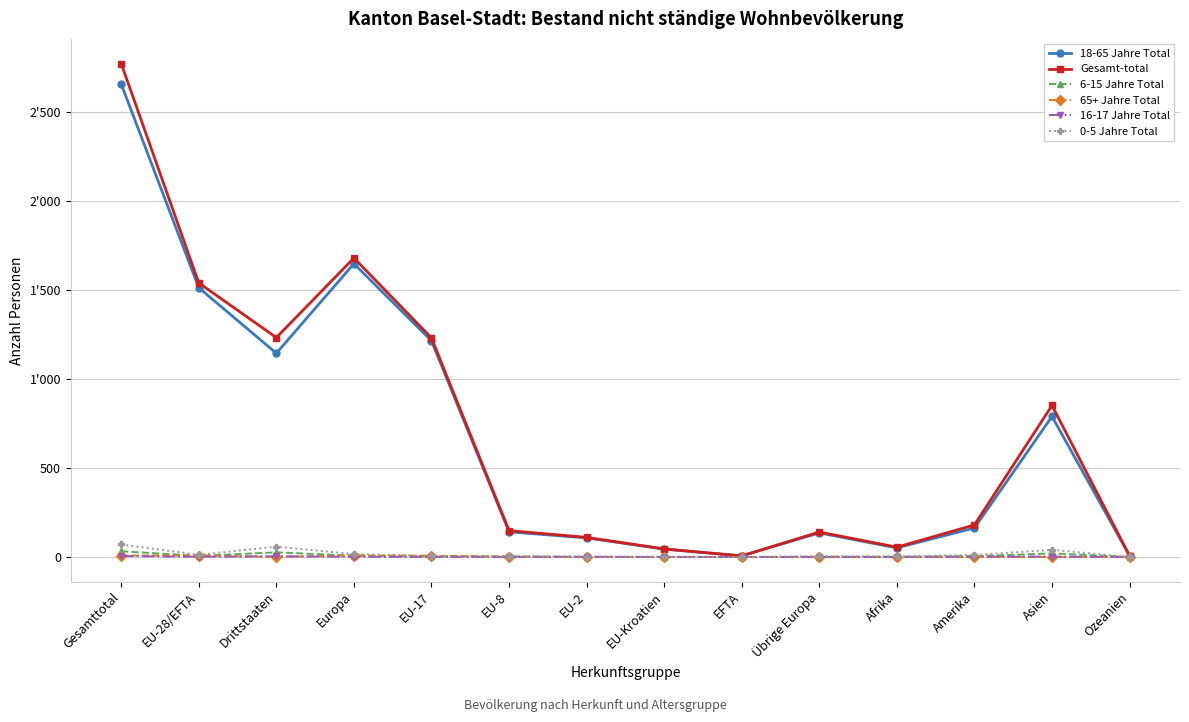

Between which two adjacent categories do 6-15 Jahre Total and 16-17 Jahre Total first intersect?

EU-8 and EU-2